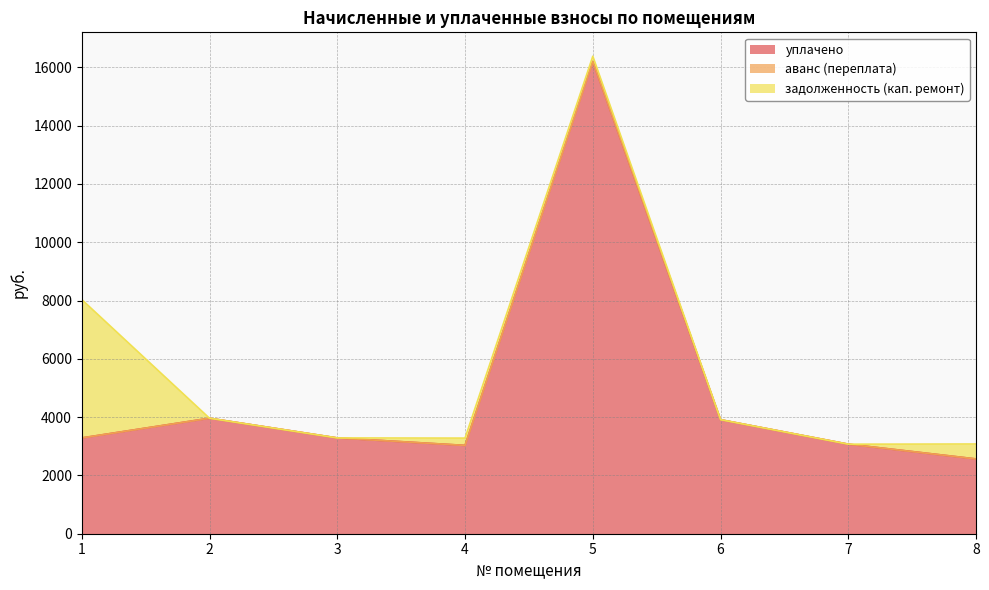

Reading left to right, list all the values displayed in this chart.

уплачено: 3286.4	3962.3	3286.5	3030.3	16202.8	3910.9	3071.9	2565.6
аванс (переплата): 0.0	0.0	0.0	0.0	0.0	0.7	0.0	0.0
задолженность (кап. ремонт): 4748.9	0.0	0.0	250.5	180.6	0.7	0.0	512.9